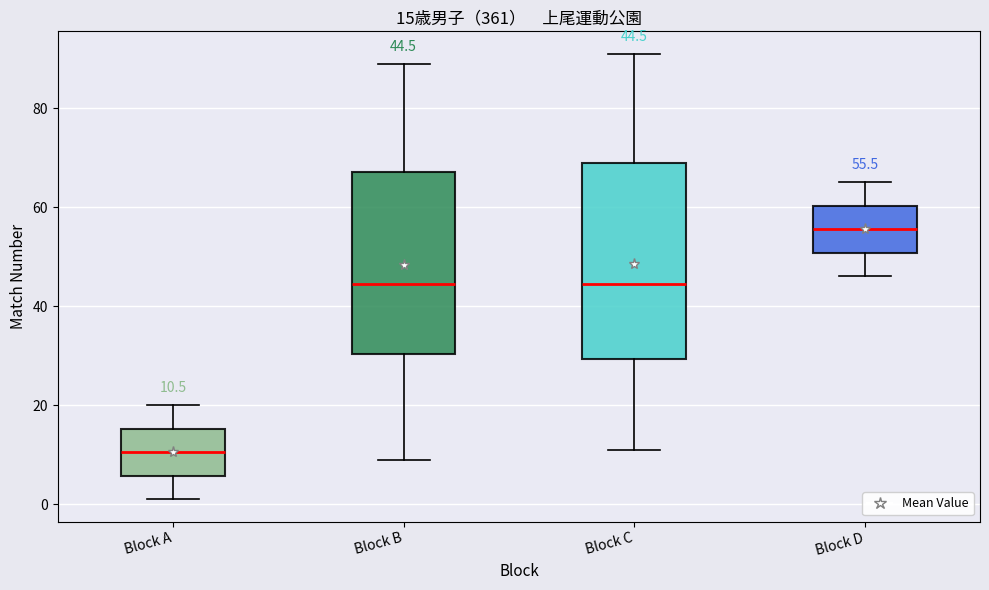

Comparing the boxes themselves (not the whiskers), which one is the tallest?

Block C